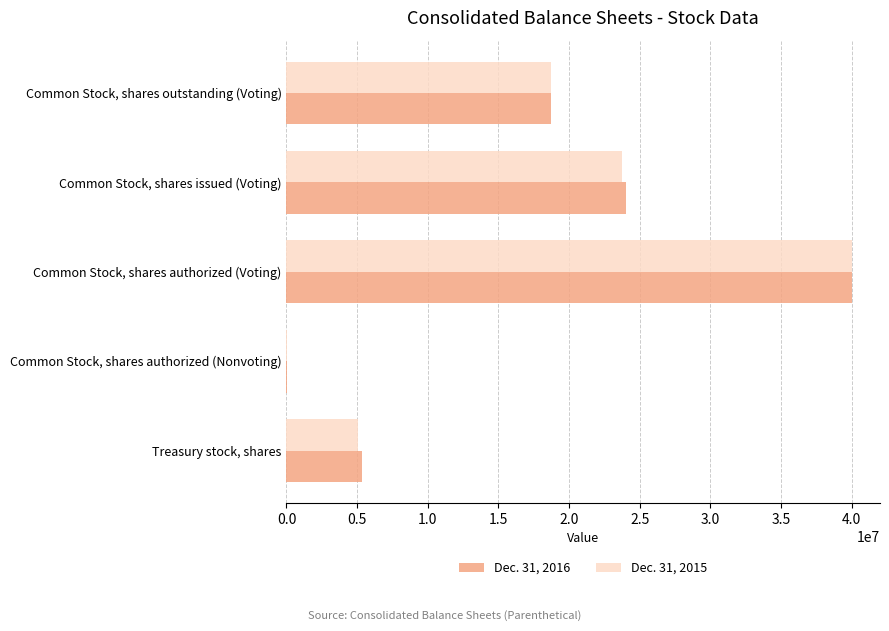

At which category is the sum across all series the highest?

Common Stock, shares authorized (Voting)